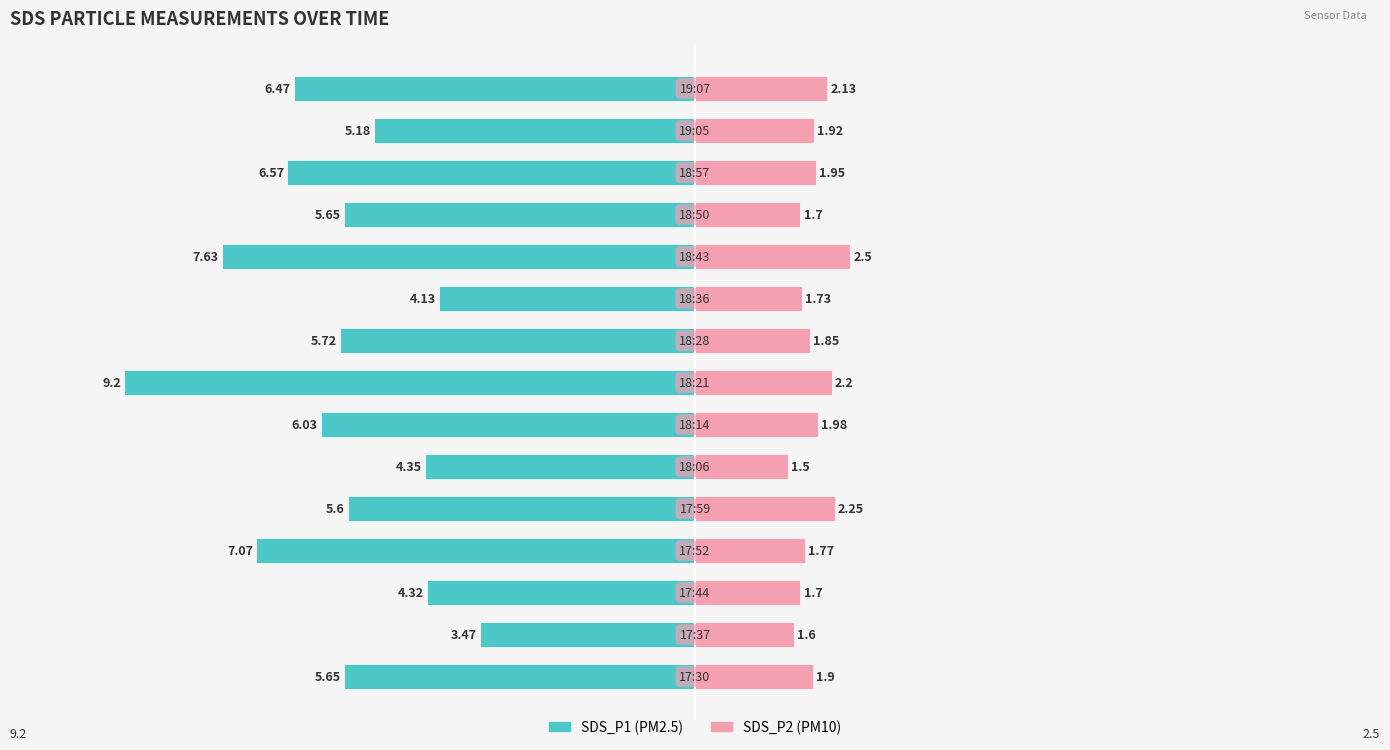

What are all the series names shown in the legend?

SDS_P1, SDS_P2